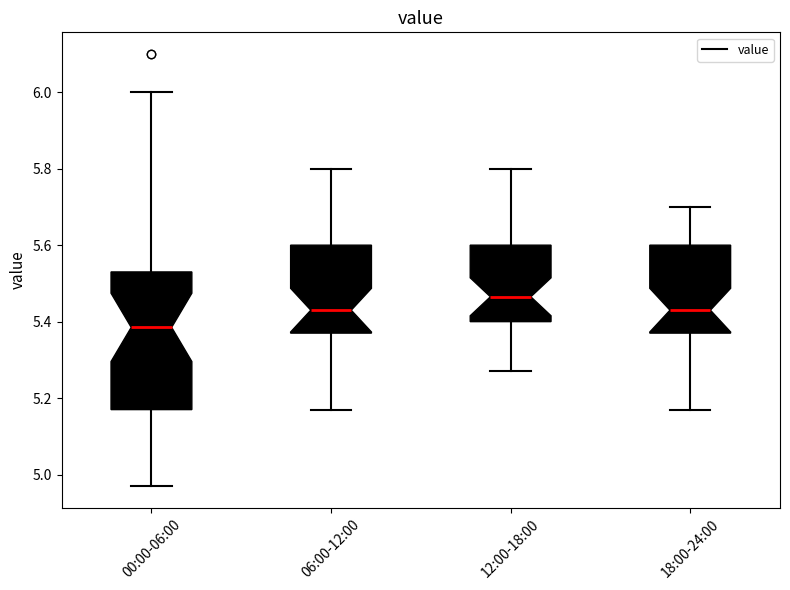

Where is the lower edge of the box for 06:00-12:00 on the y-axis? The values are not printed on the chart, so give them approximately, as read against the axis.

5.38